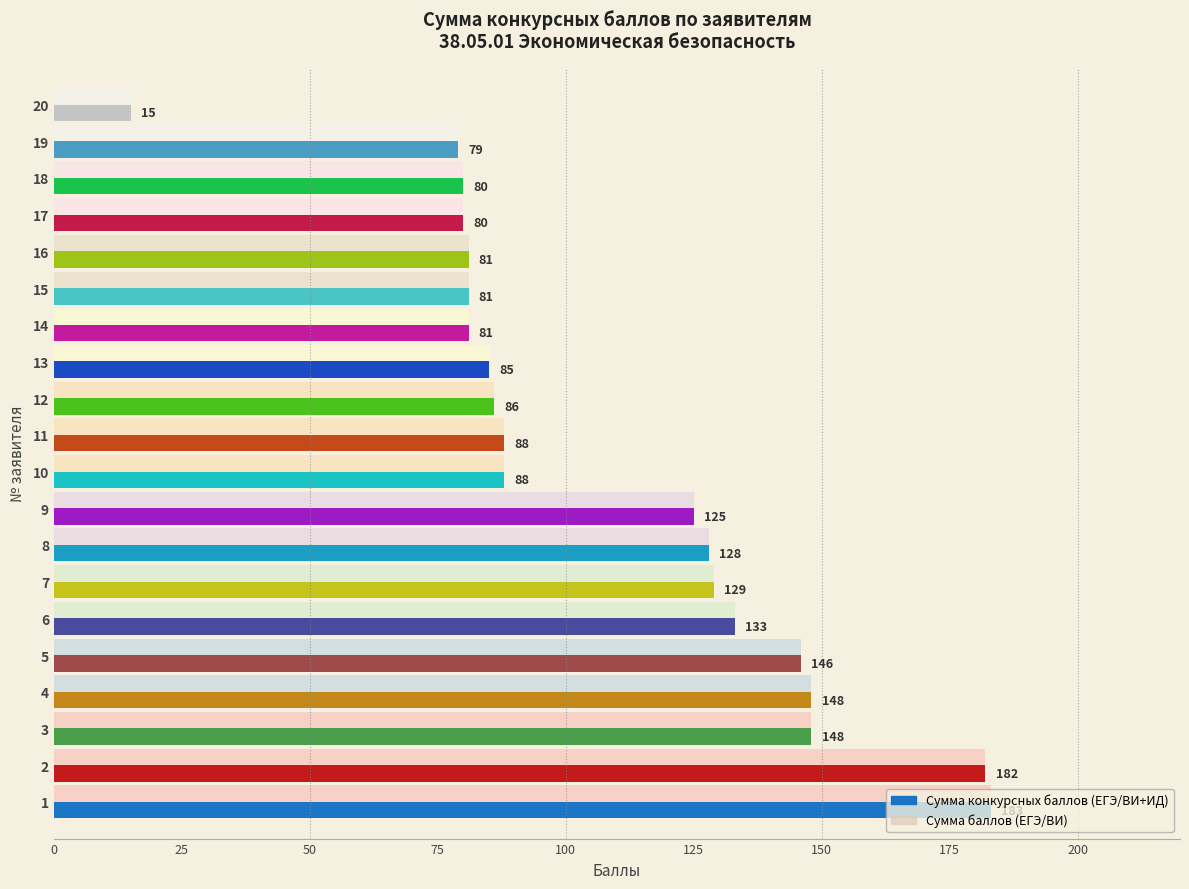

What is the maximum value shown in the chart?

183